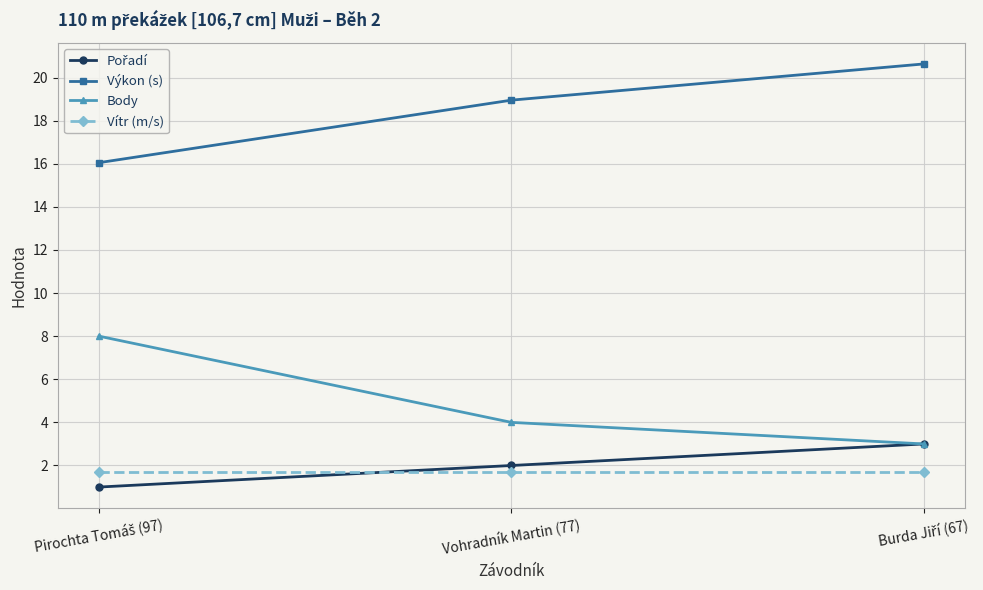

Does the chart display data point markers on the line(s)?

Yes